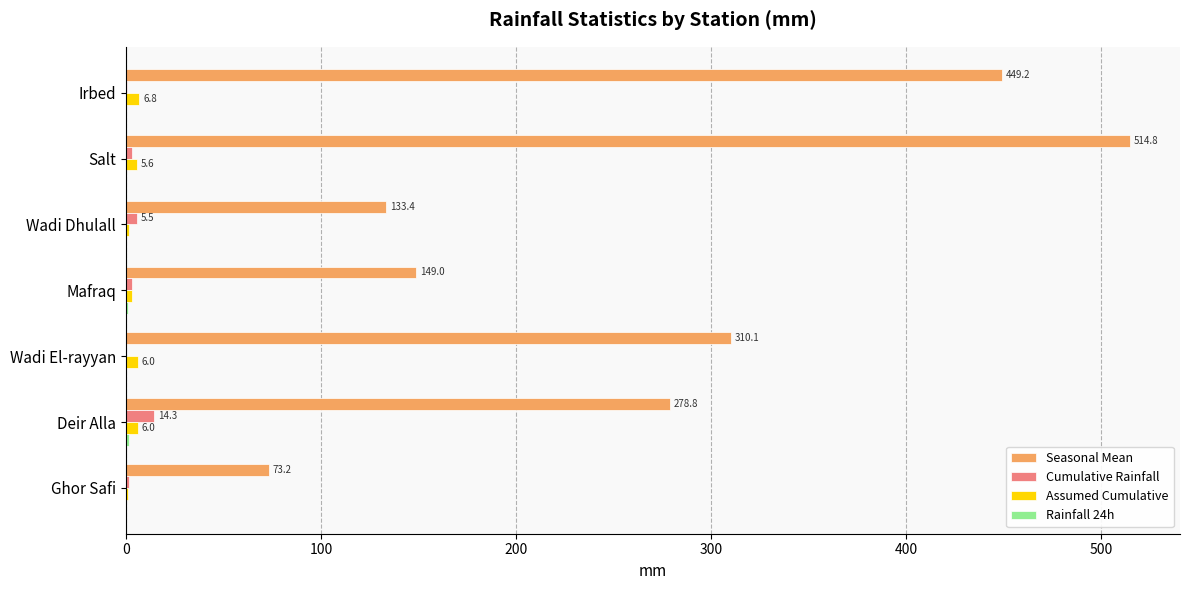

What is the maximum value for Cumulative Rainfall?

14.3